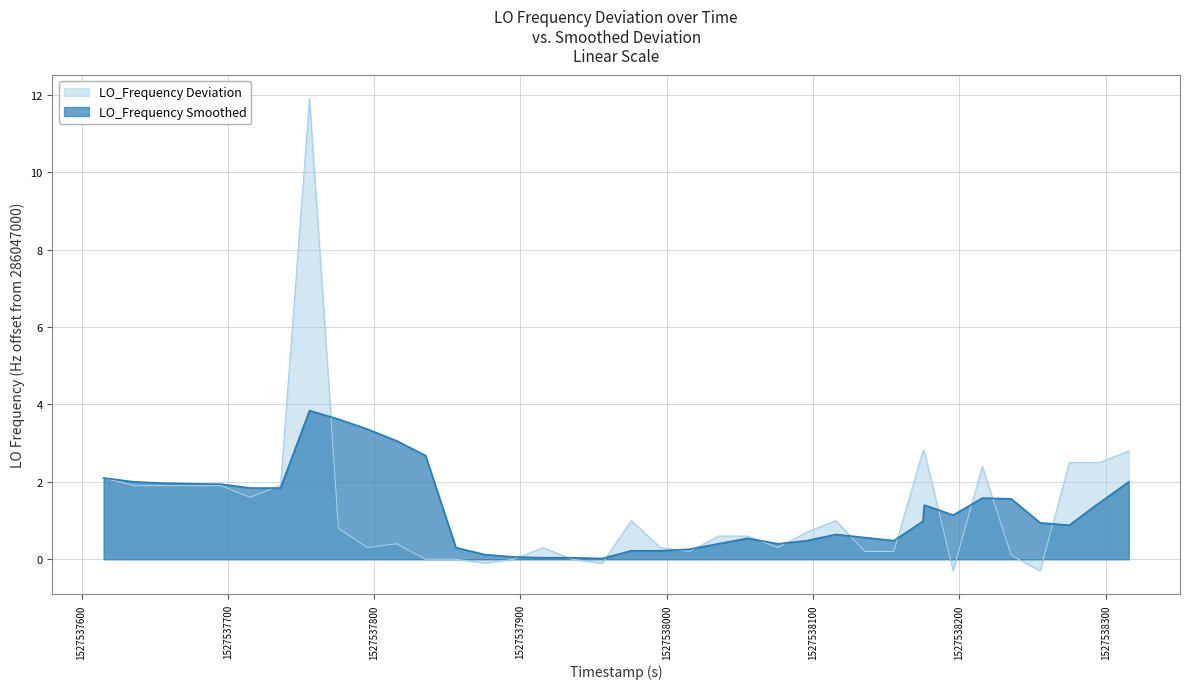

What is the minimum value for LO_Frequency Deviation?

-0.3